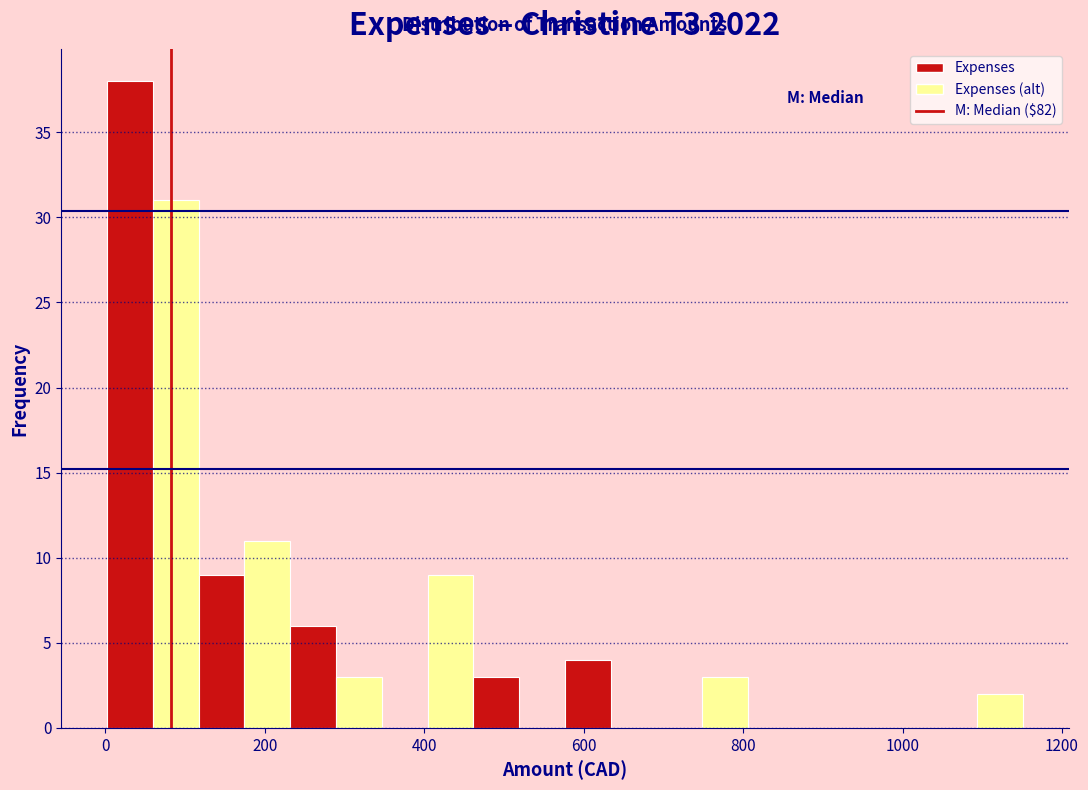

Around what value on the x-axis is the tallest bar? Give the approximate position of its centre, as read against the axis.

40